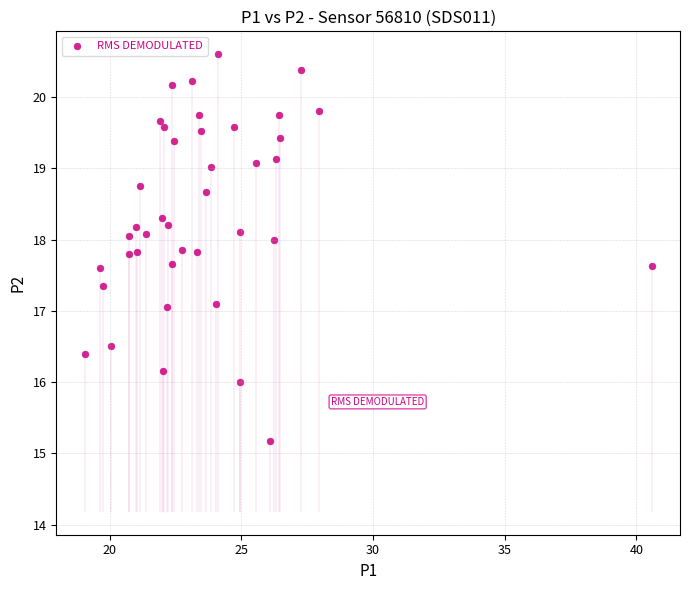

What is the range of X values (max minus min)?

21.5